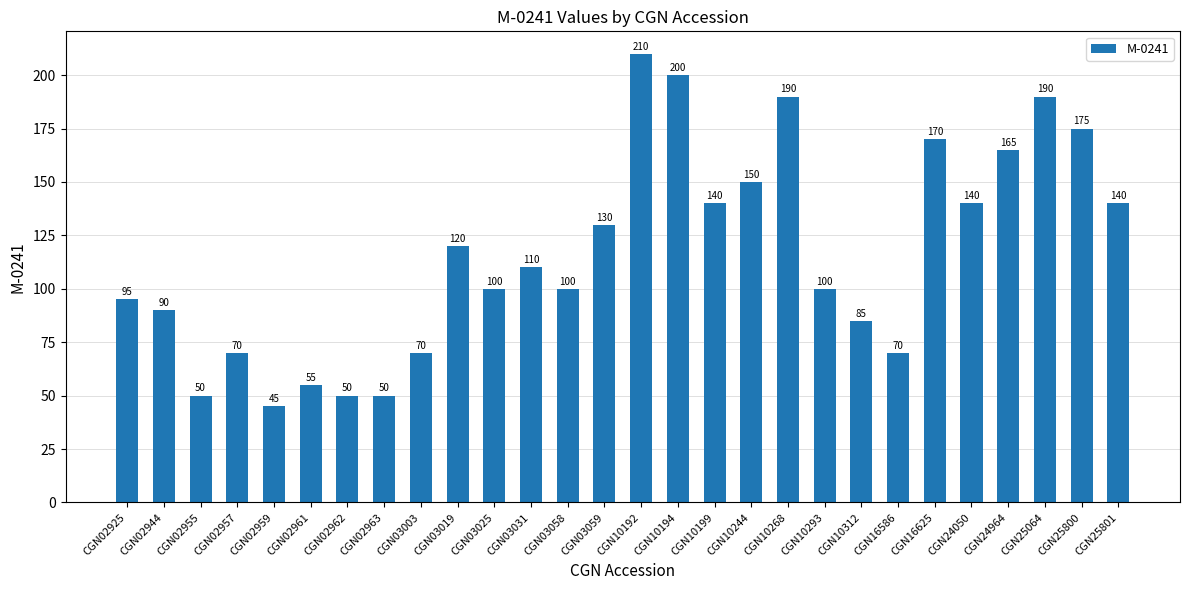

The chart shows a value of 118 at CGN16586. True or false?

False